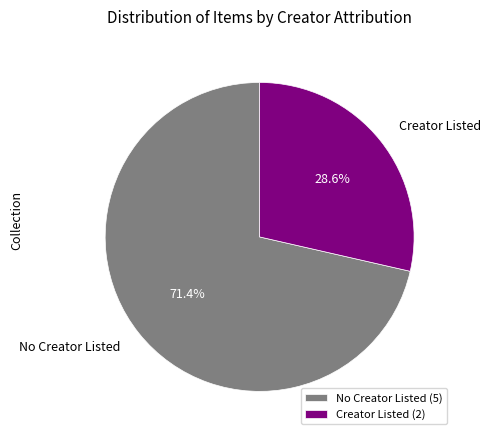

Combined, what portion of the pie is No Creator Listed and Creator Listed?

100.0%